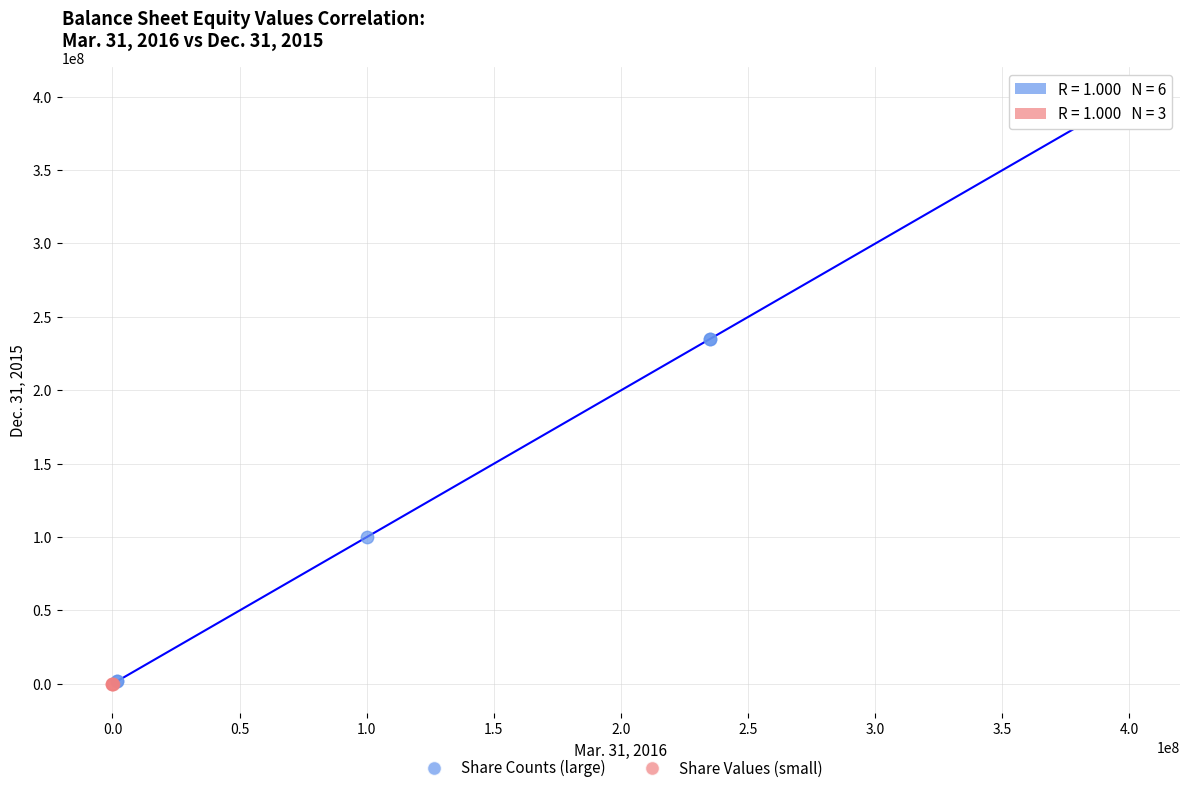

Which series has the largest Y range (max minus min)?

Share Counts (large)